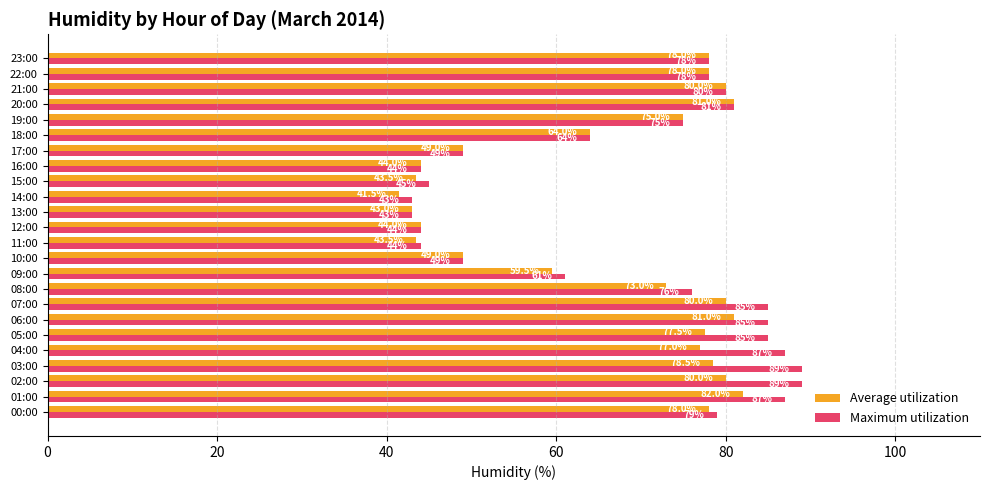

The value of Maximum utilization at 06:00 is 136.8. True or false?

False